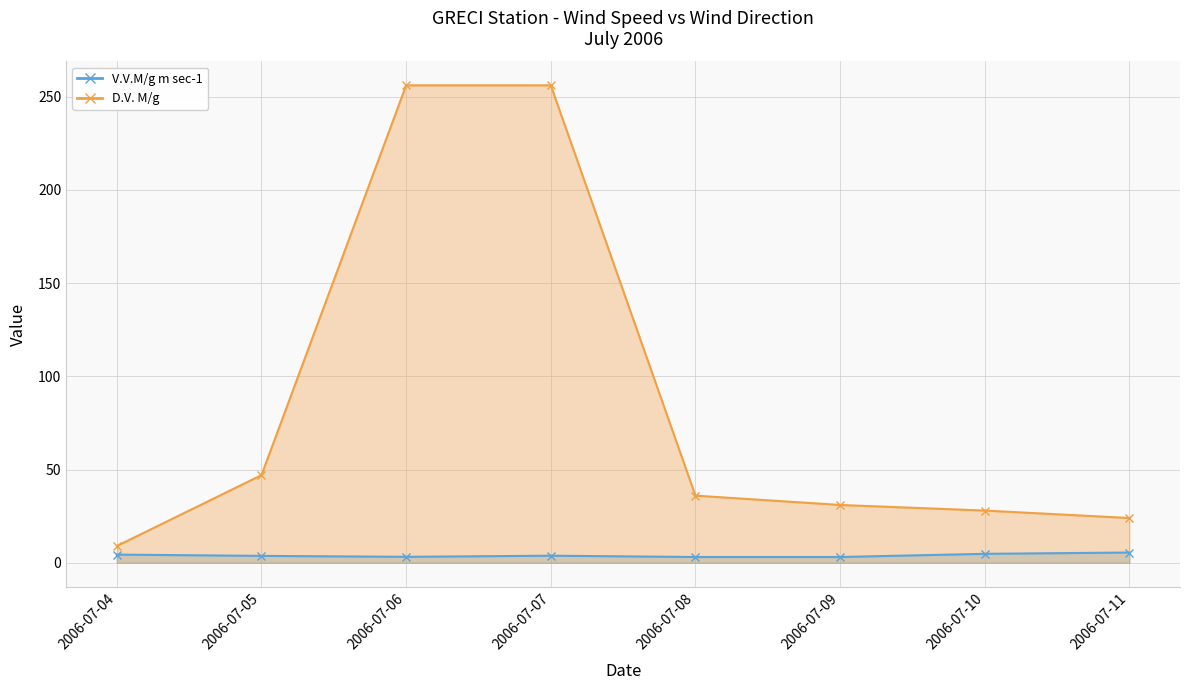

Reading left to right, extract all data points from this chart.

V.V.M/g m sec-1: 2006-07-04=4.4	2006-07-05=3.7	2006-07-06=3.2	2006-07-07=3.8	2006-07-08=3.1	2006-07-09=3.1	2006-07-10=4.8	2006-07-11=5.5
D.V. M/g: 2006-07-04=9.0	2006-07-05=47.0	2006-07-06=256.0	2006-07-07=256.0	2006-07-08=36.0	2006-07-09=31.0	2006-07-10=28.0	2006-07-11=24.0